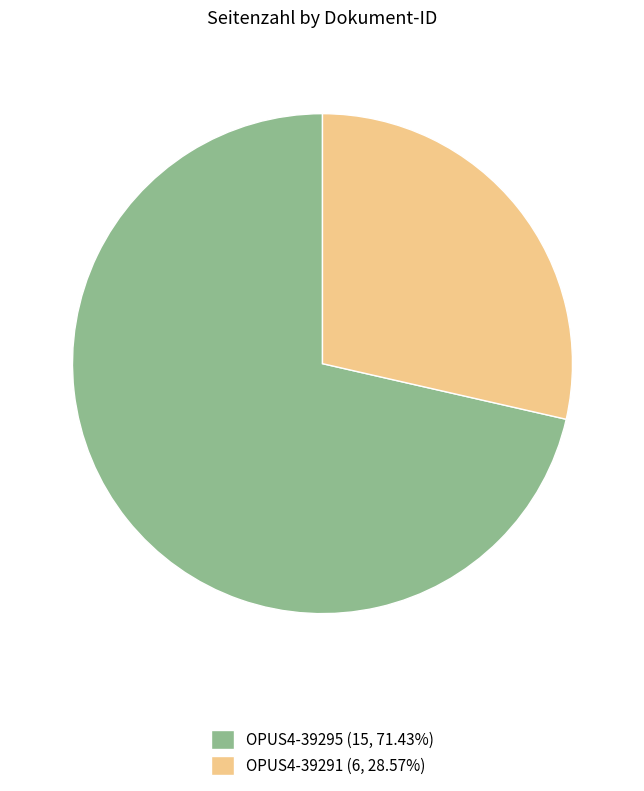

Combined, do OPUS4-39291 (6, 28.57%) and OPUS4-39295 (15, 71.43%) account for over 50%?

Yes